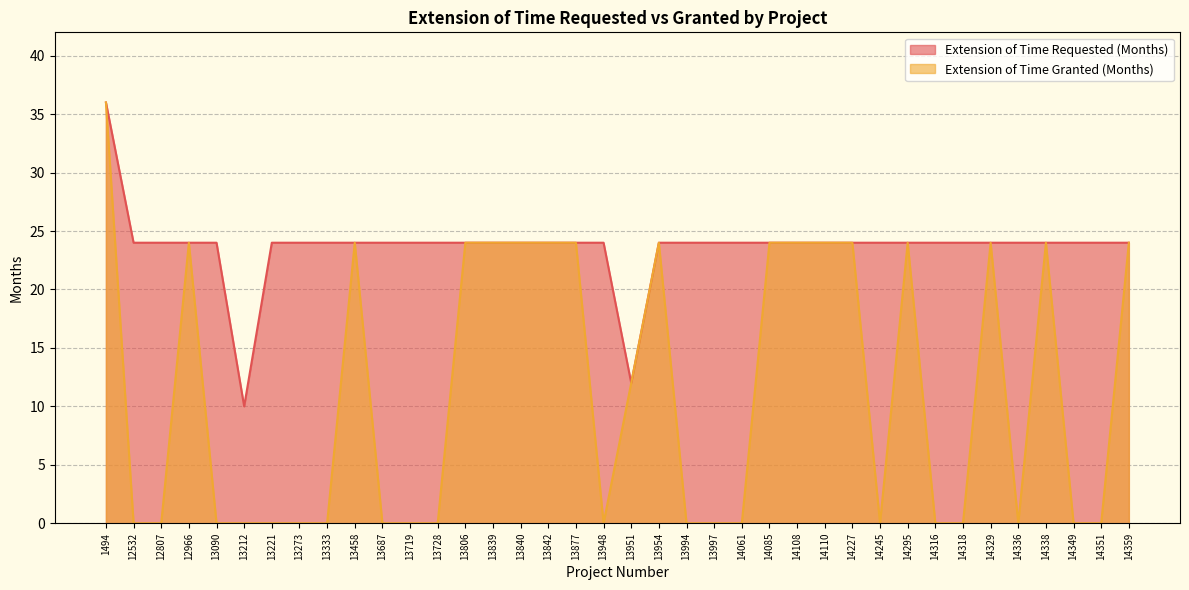

What is the value of the Extension of Time Requested (Months) point at the 18th from the left?

24